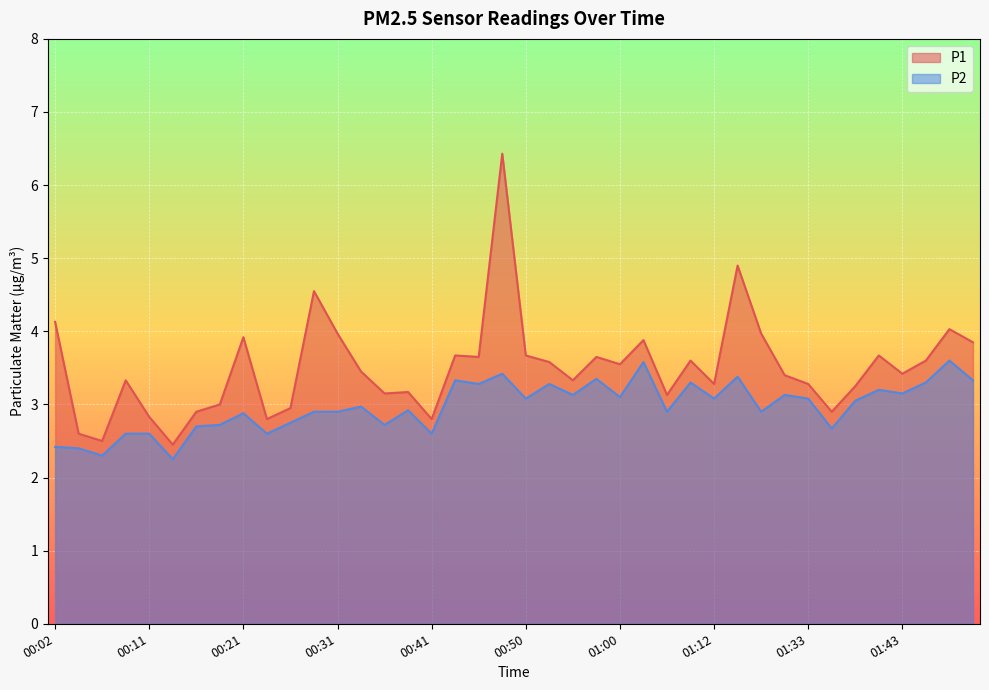

Count the number of categories in the chart.

40